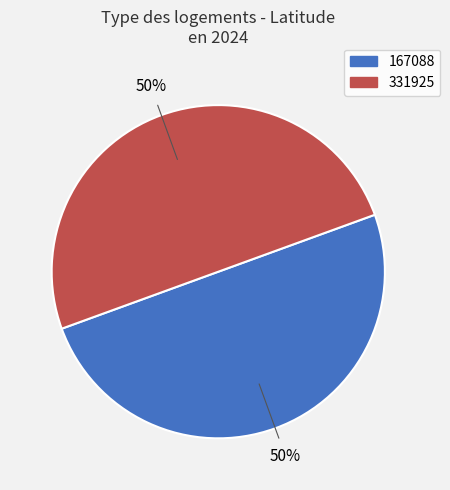

How many segments does this pie chart have?

2